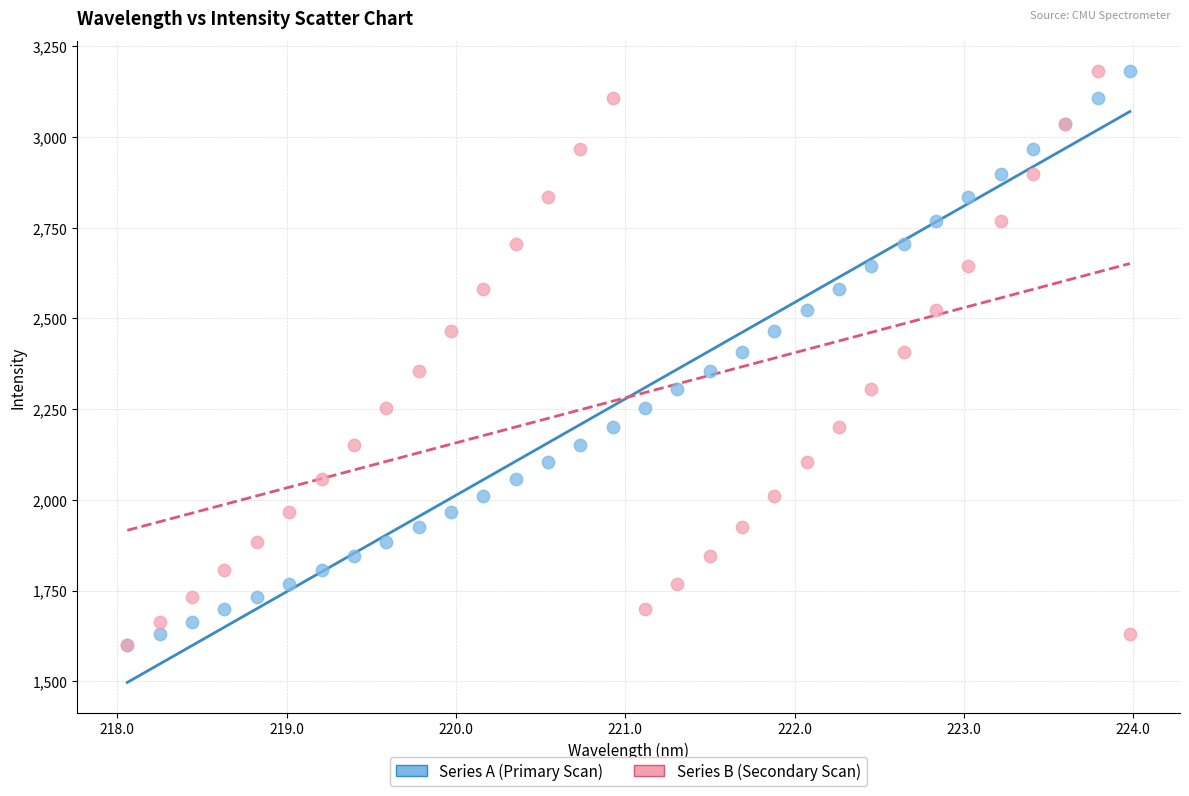

What are all the series names shown in the legend?

Series A (Primary Scan), Series B (Secondary Scan)